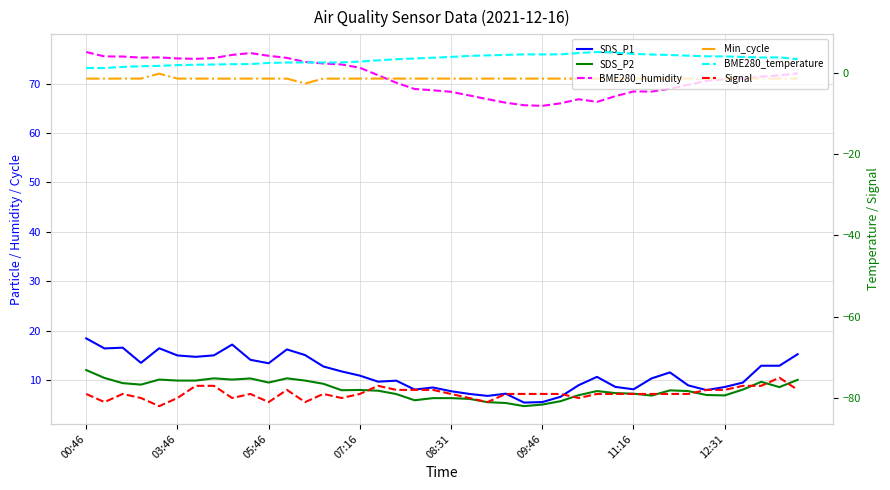

What is the value of the SDS_P2 point at the 32nd from the left?

6.9